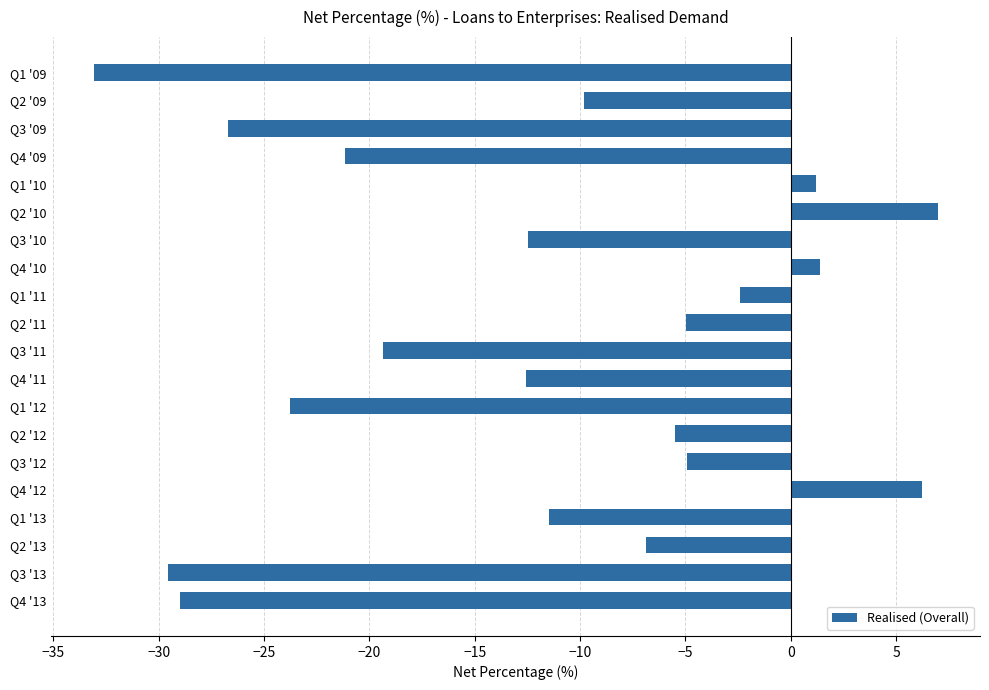

What is the smallest value displayed?

-33.1